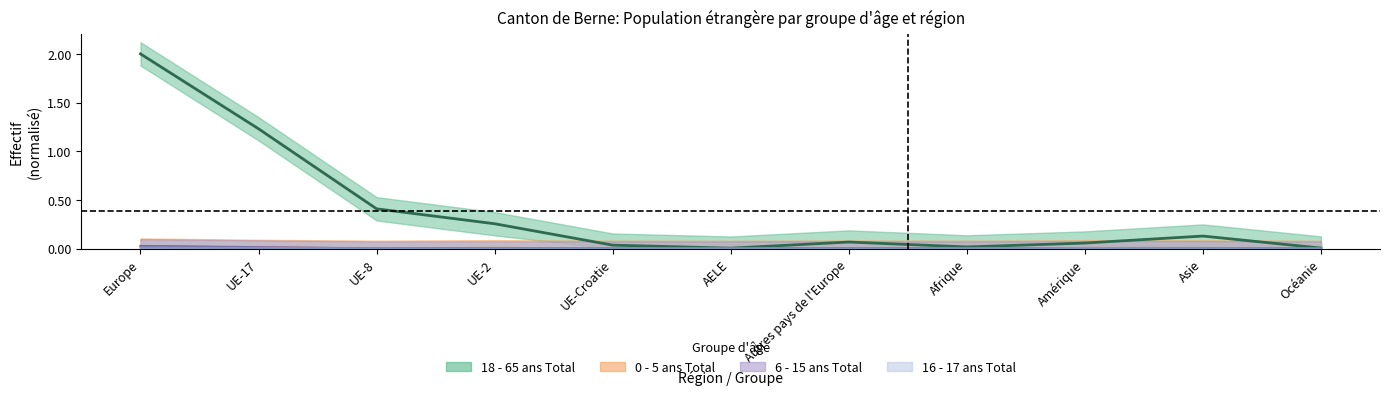

True or false: 18 - 65 ans Total and 0 - 5 ans Total cross at least once.

False